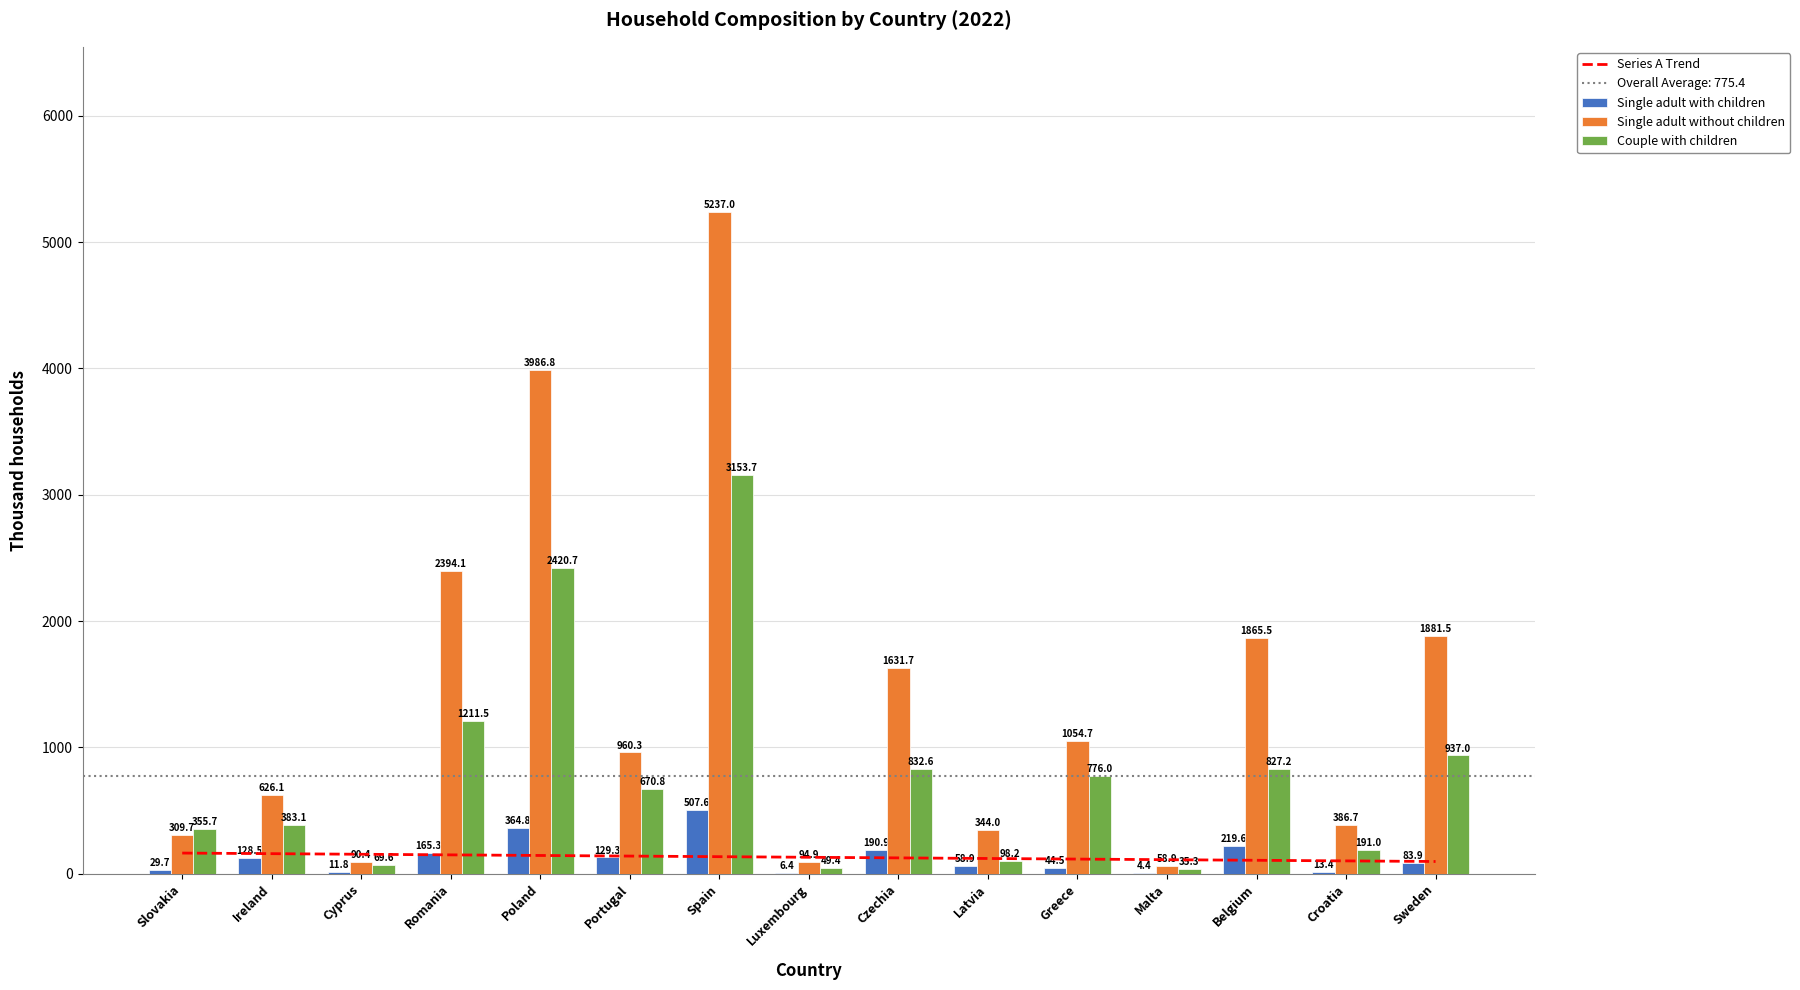

What is the total value across all series at Greece?

1991.5